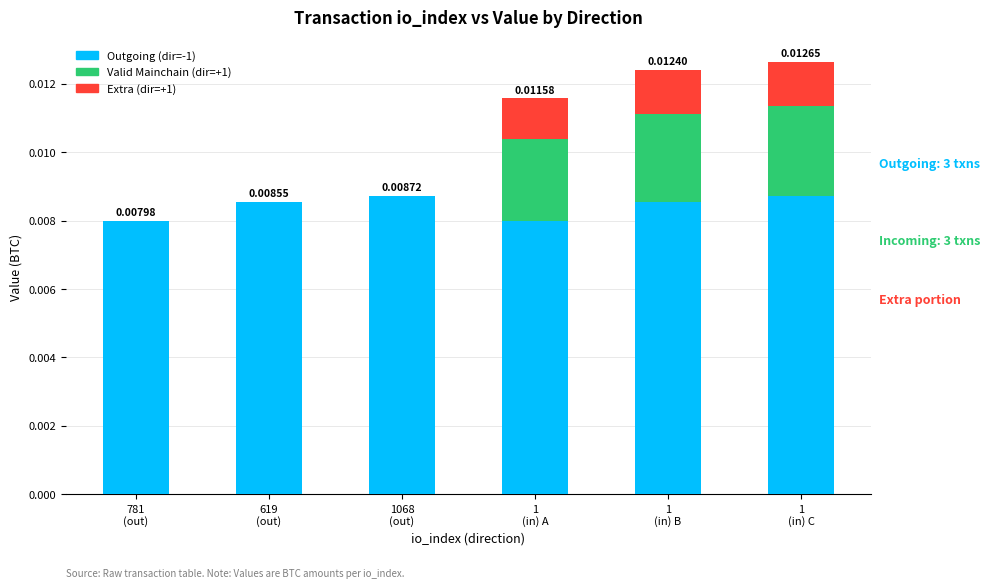

True or false: Valid Mainchain (dir=+1) has a value of 0.0 at 1 (in) C.

True